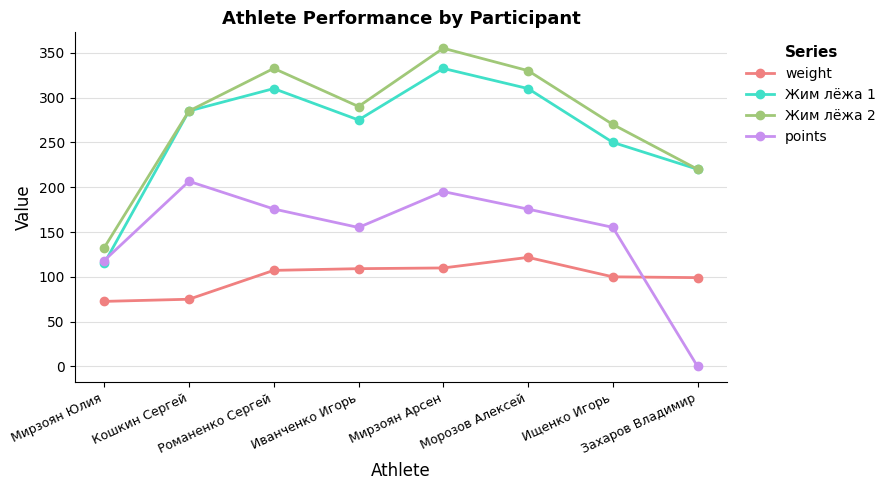

Is it true that weight equals 137.6 at Ищенко Игорь?

False